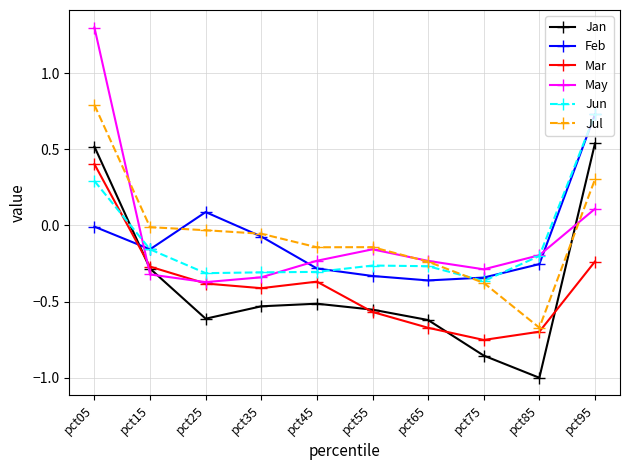

After their last crossing, which series has the higher values: Jan or Mar?

Jan